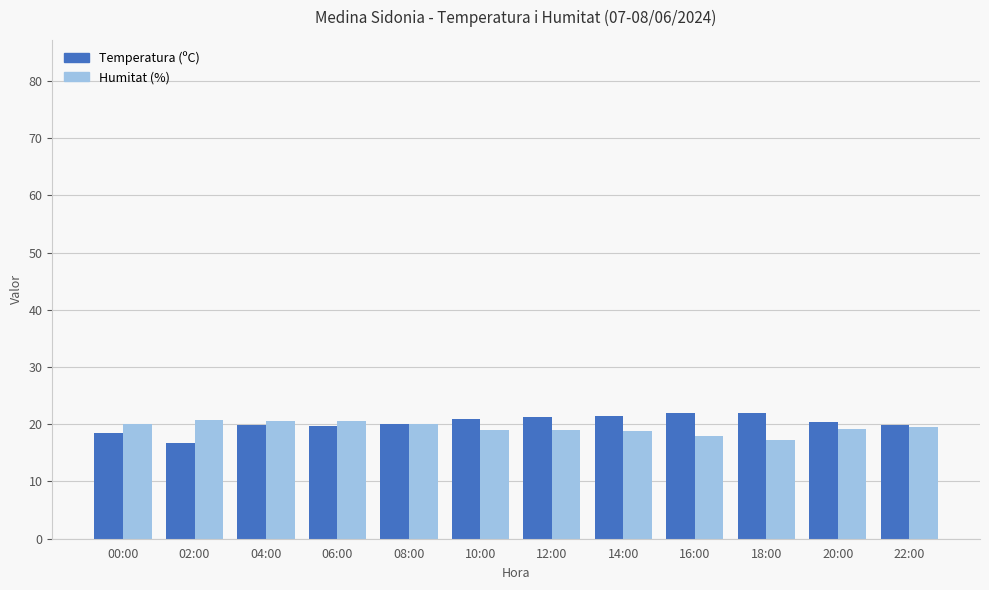

How many bars are there in each group?

2